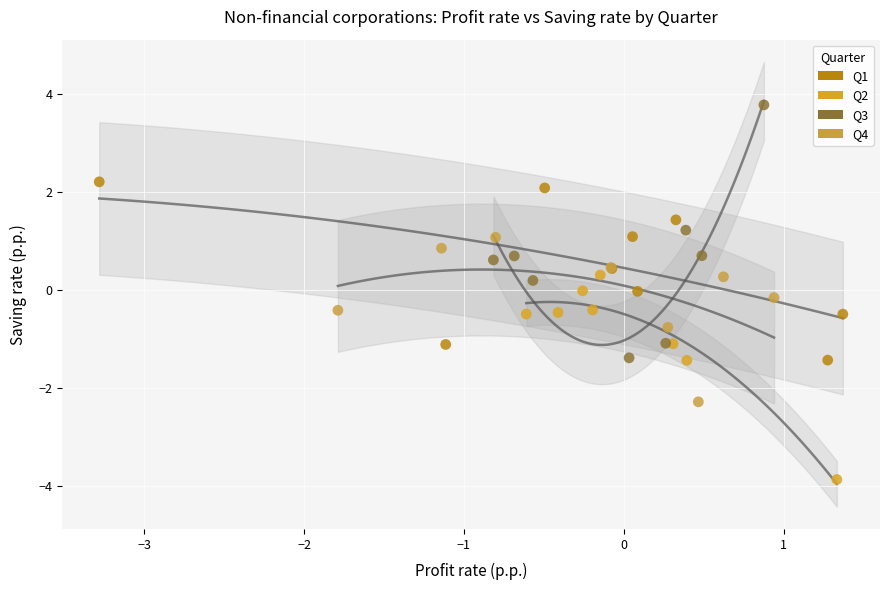

Which series has the widest spread of Y values?

Q3